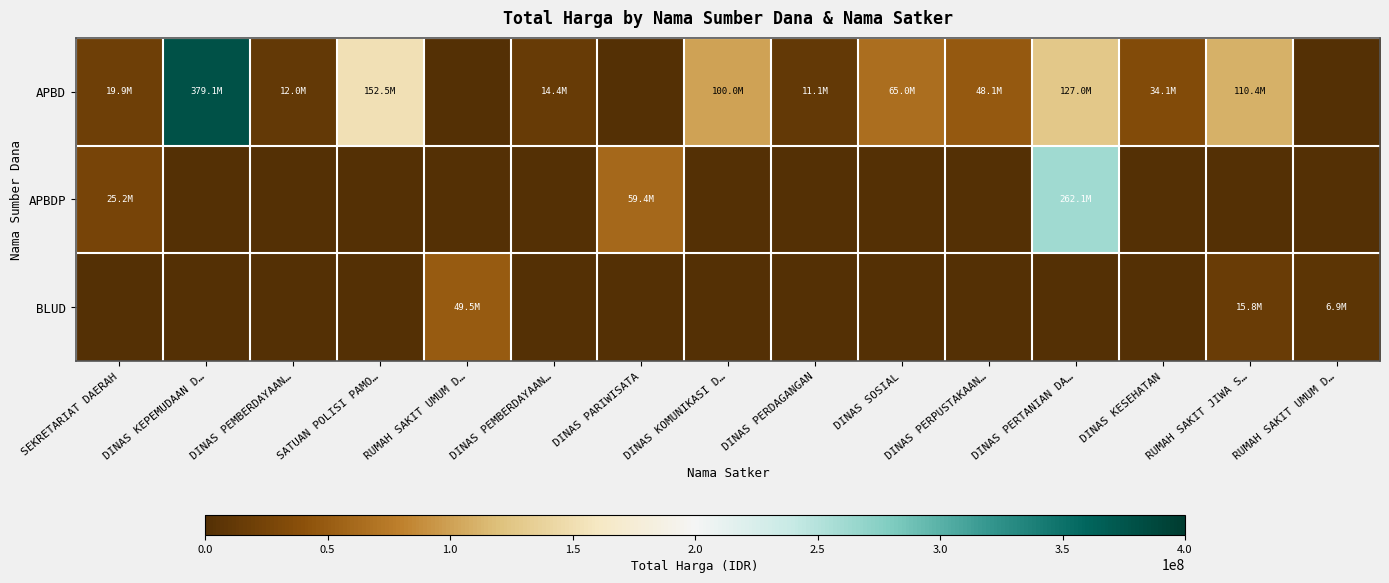

List the series in order of their overall mean, lowest first.

BLUD, APBDP, APBD